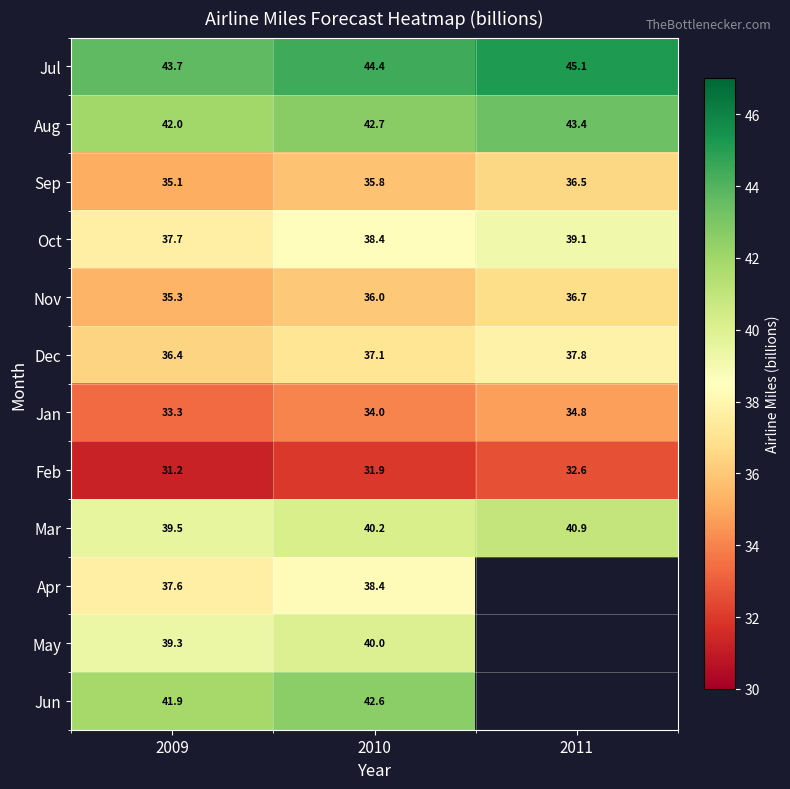

Which label corresponds to the largest value in the chart?

2011